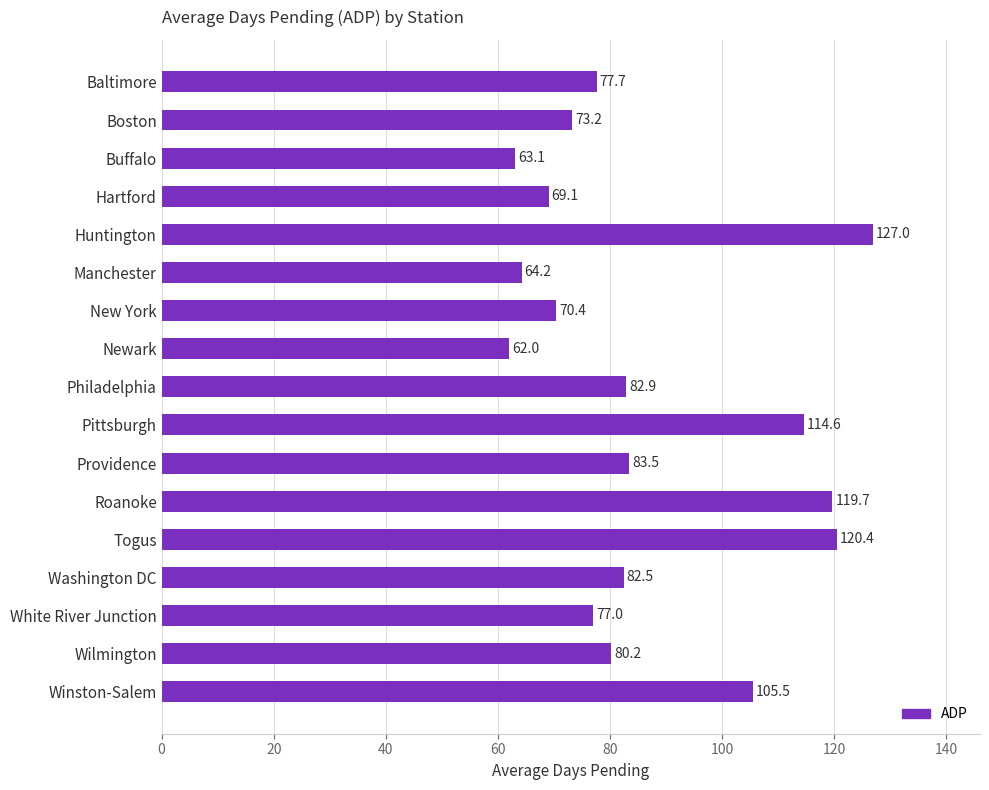

Rank the categories by value from highest to lowest.

Huntington, Togus, Roanoke, Pittsburgh, Winston-Salem, Providence, Philadelphia, Washington DC, Wilmington, Baltimore, White River Junction, Boston, New York, Hartford, Manchester, Buffalo, Newark